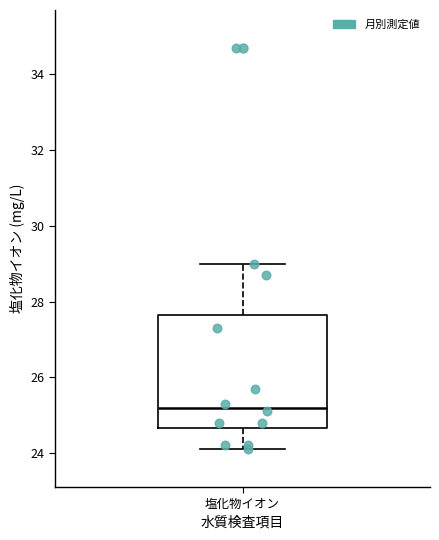

Where is the upper edge of the box for 塩化物イオン on the y-axis? The values are not printed on the chart, so give them approximately, as read against the axis.

27.6